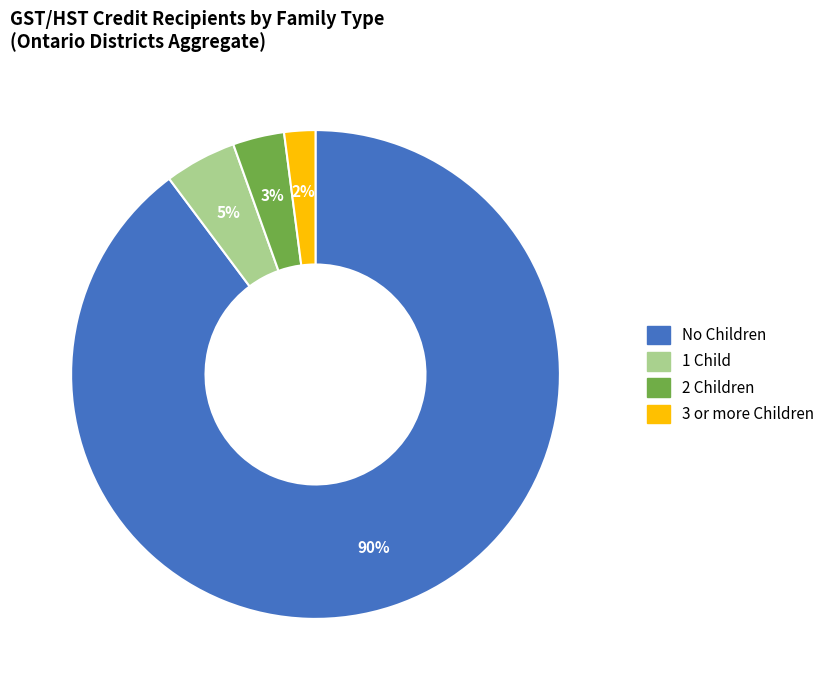

Count the number of slices in the pie.

4